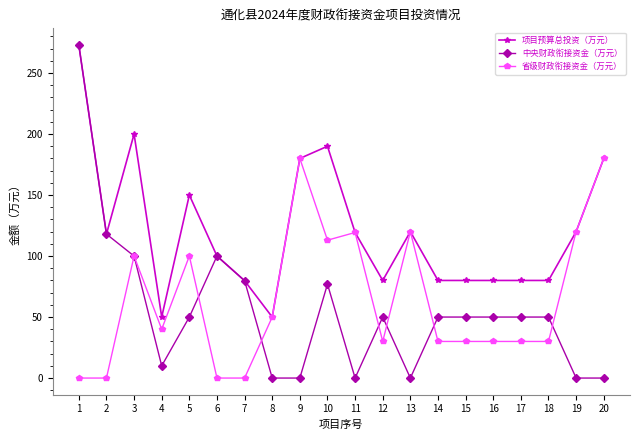

Rank the series at 5 from lowest to highest value.

中央财政衔接资金（万元）, 省级财政衔接资金（万元）, 项目预算总投资（万元）